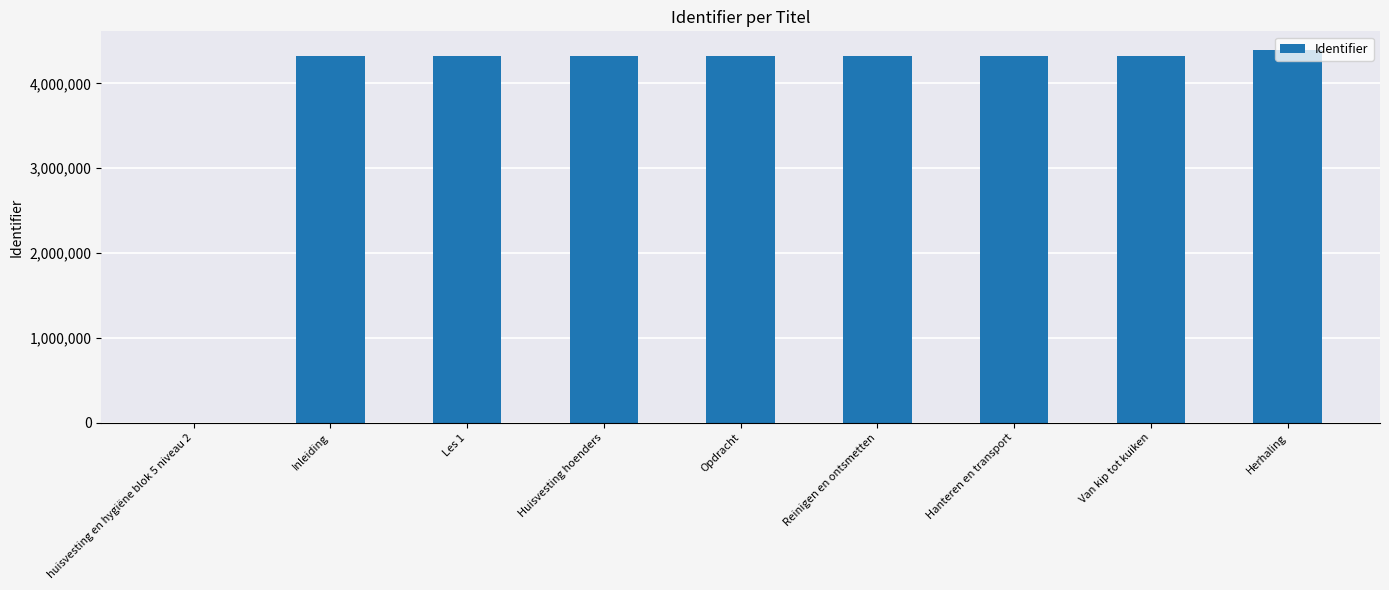

What is the sum of all values?

34642619